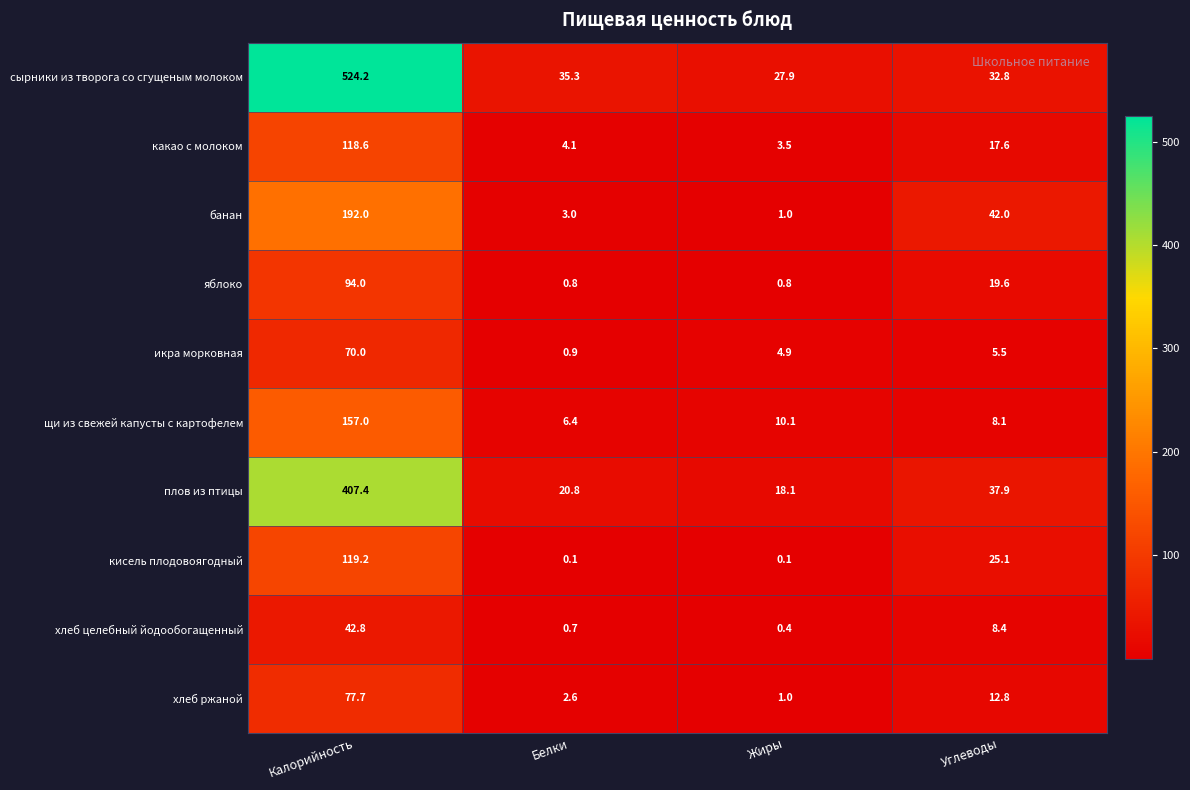

At which label does какао с молоком first exceed 17?

Калорийность